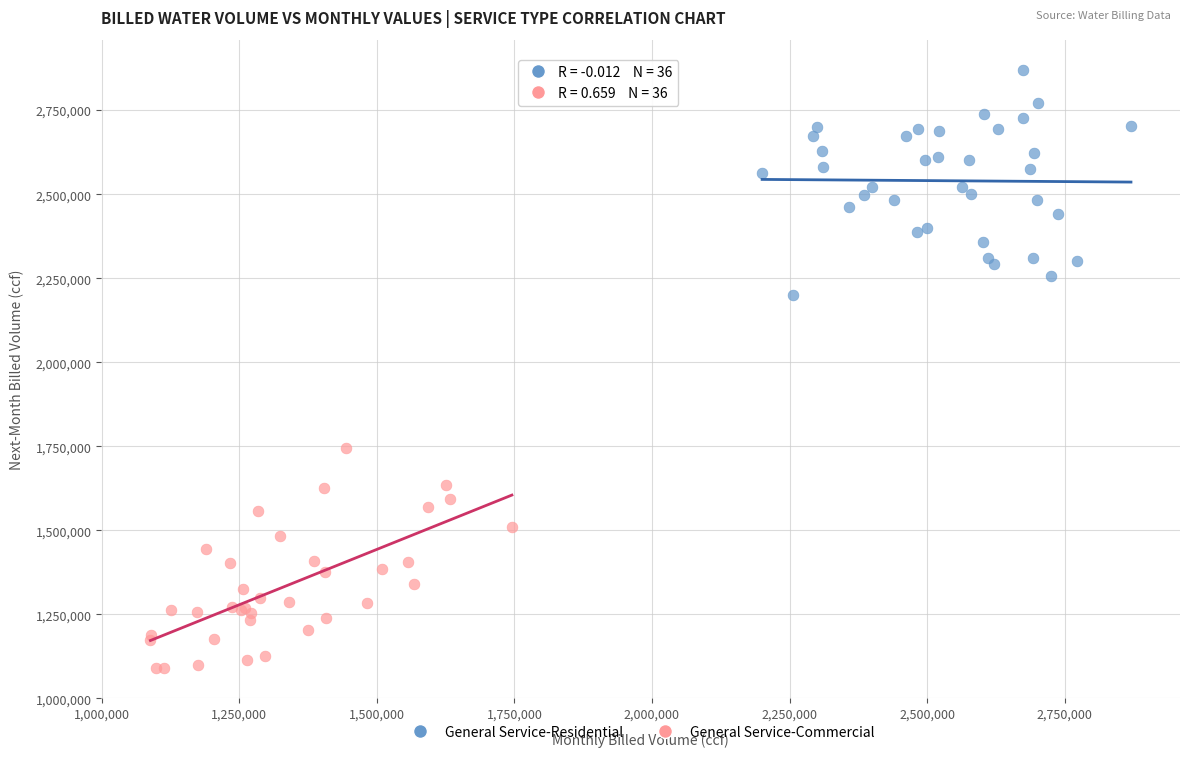

Which series reaches the maximum Y coordinate?

General Service-Residential